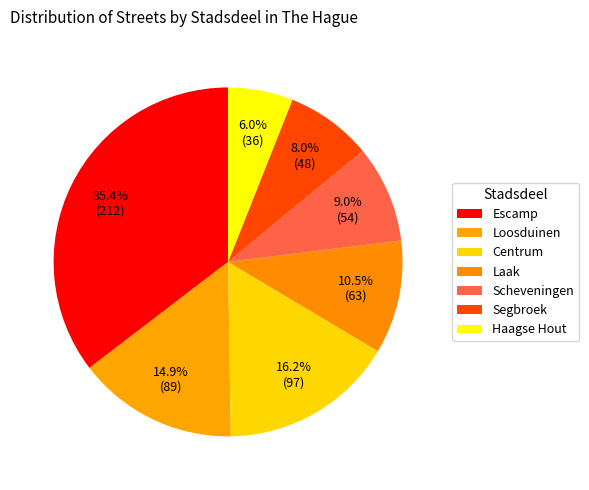

Is Scheveningen the majority of the pie?

No